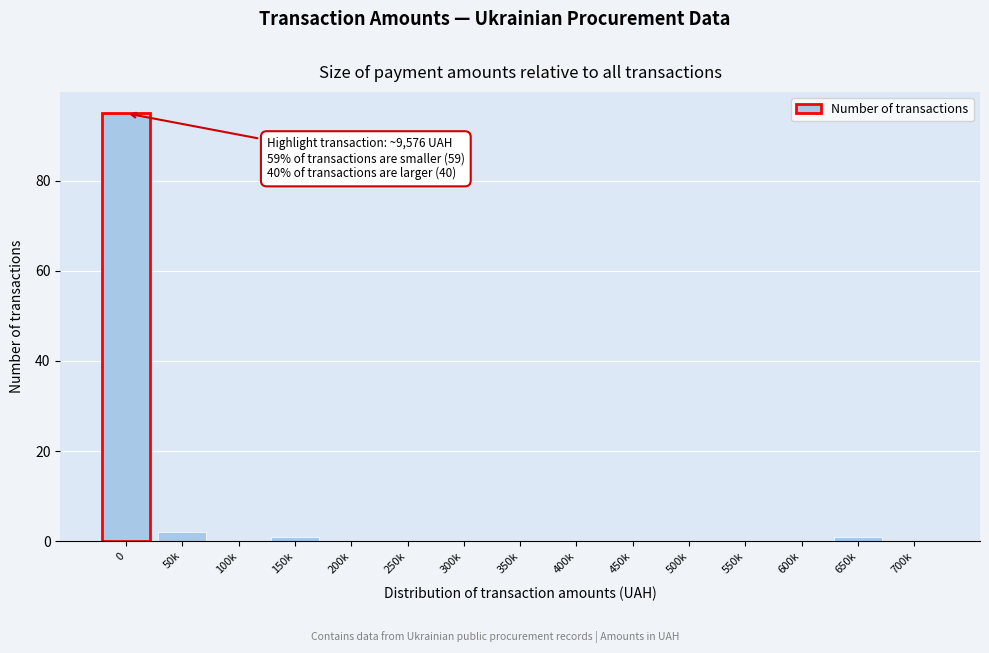

Reading left to right, list all the values displayed in this chart.

0=95	50k=2	100k=0	150k=1	200k=0	250k=0	300k=0	350k=0	400k=0	450k=0	500k=0	550k=0	600k=0	650k=1	700k=0